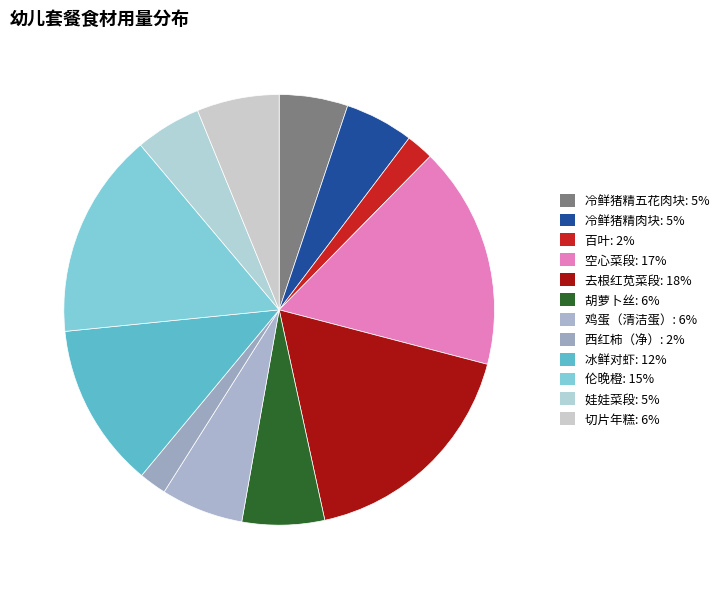

Does 西红柿（净） represent more than half of the total?

No